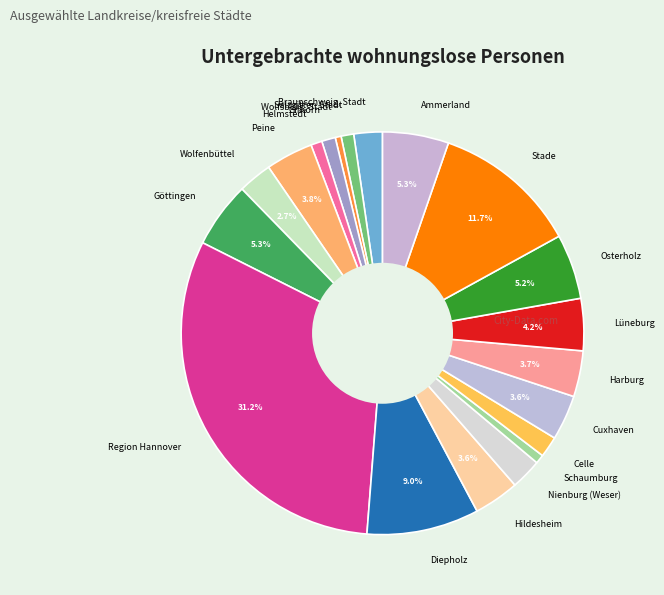

What is the largest slice in the pie chart?

Region Hannover